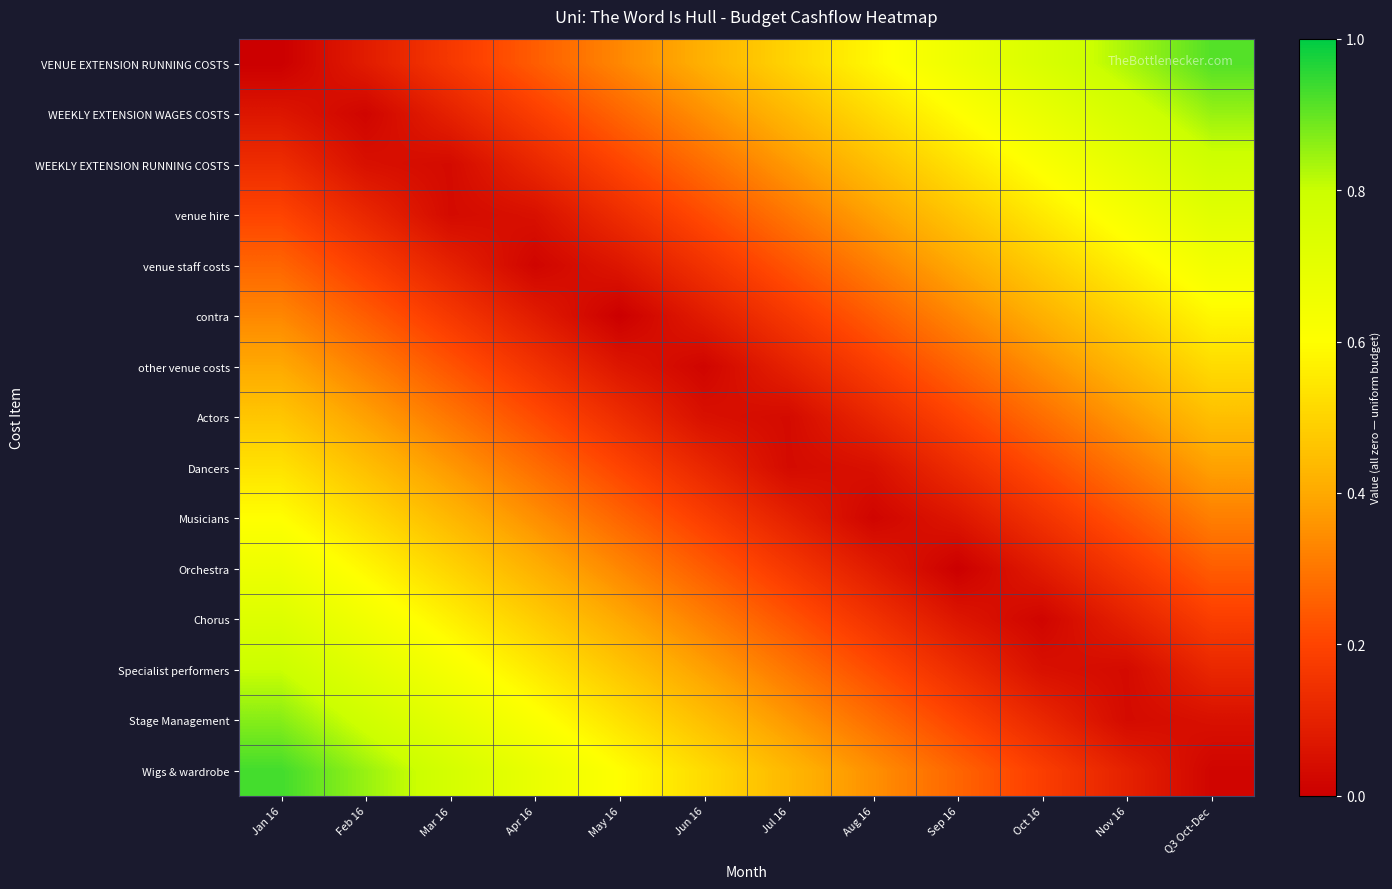

How many data points does each series have?

12